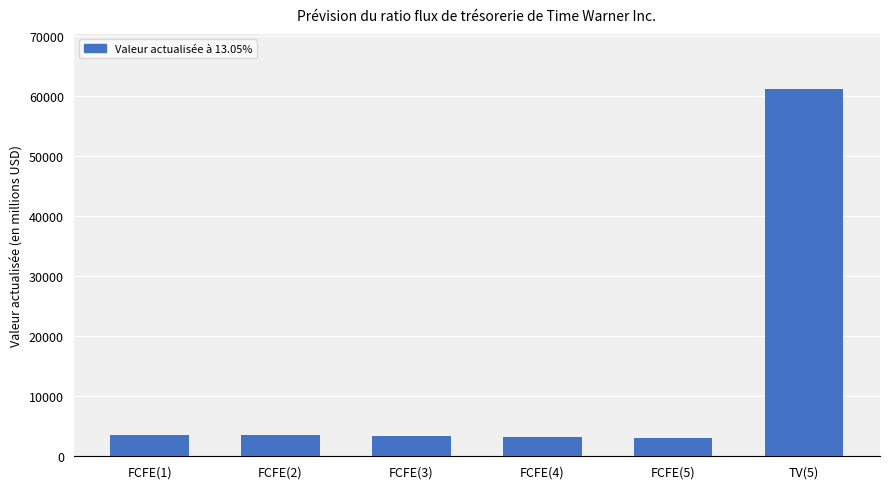

What is the average value?

12990